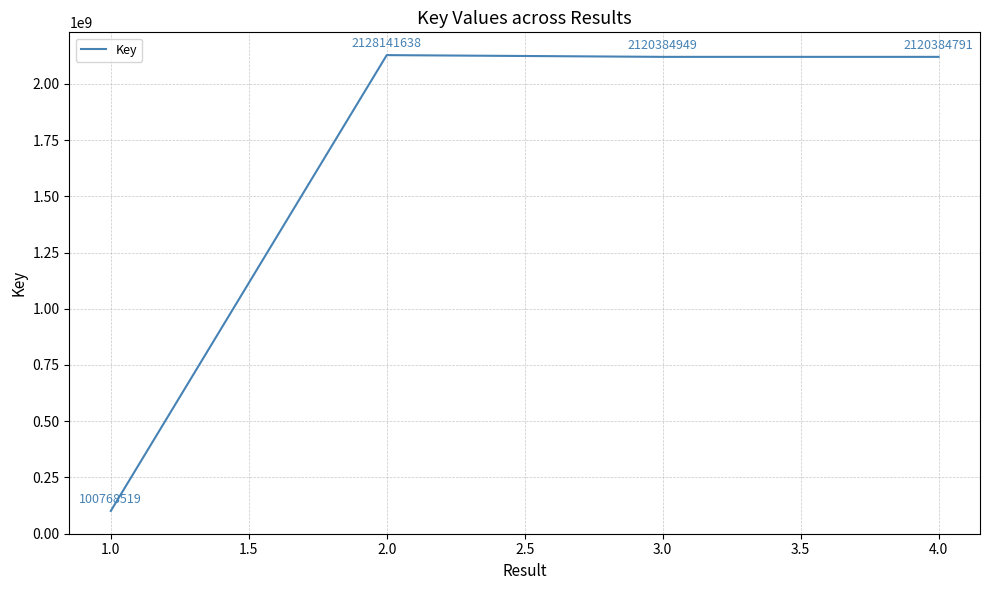

True or false: the data shows 3377116124 at 2.0.

False